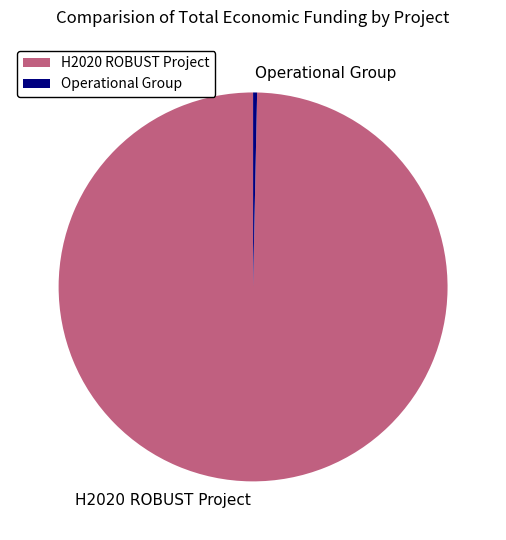

Is there any slice that represents more than half of the pie?

Yes